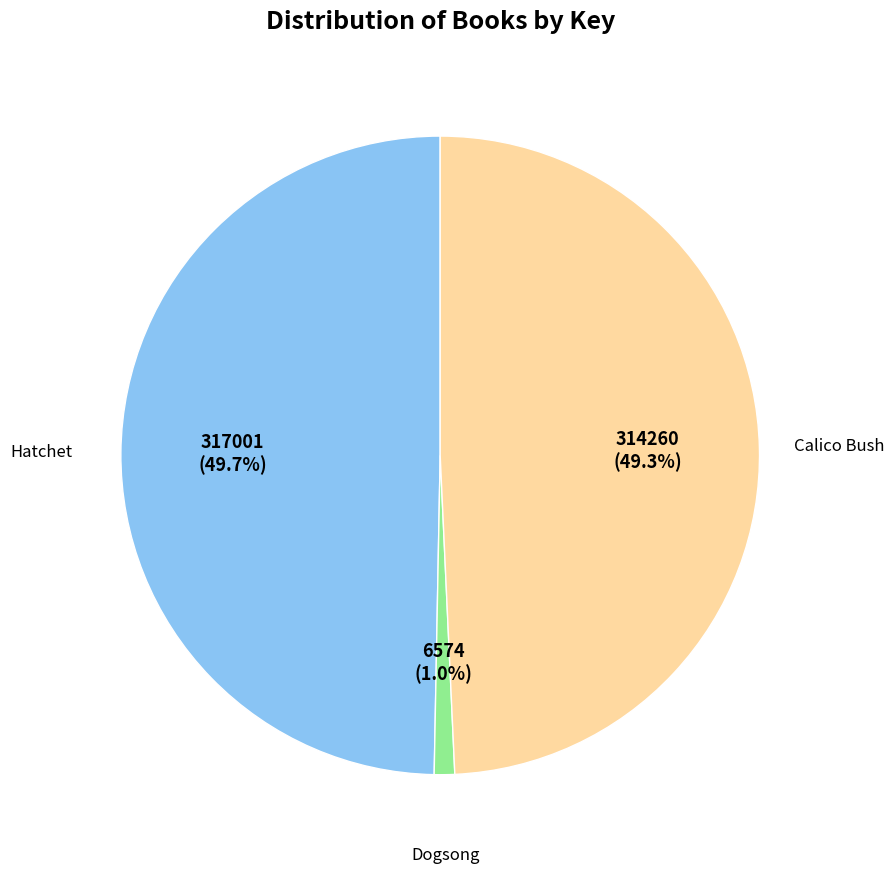

The Calico Bush slice represents 59% of the pie. True or false?

False